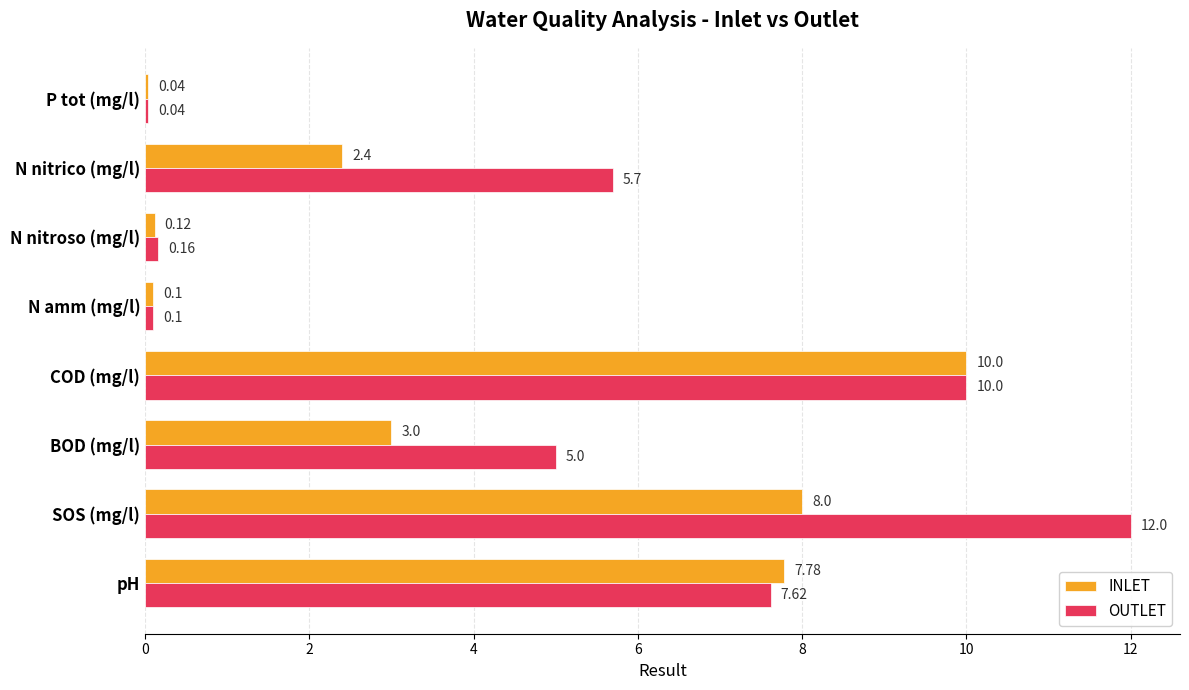

List the series in order of their overall mean, lowest first.

INLET, OUTLET